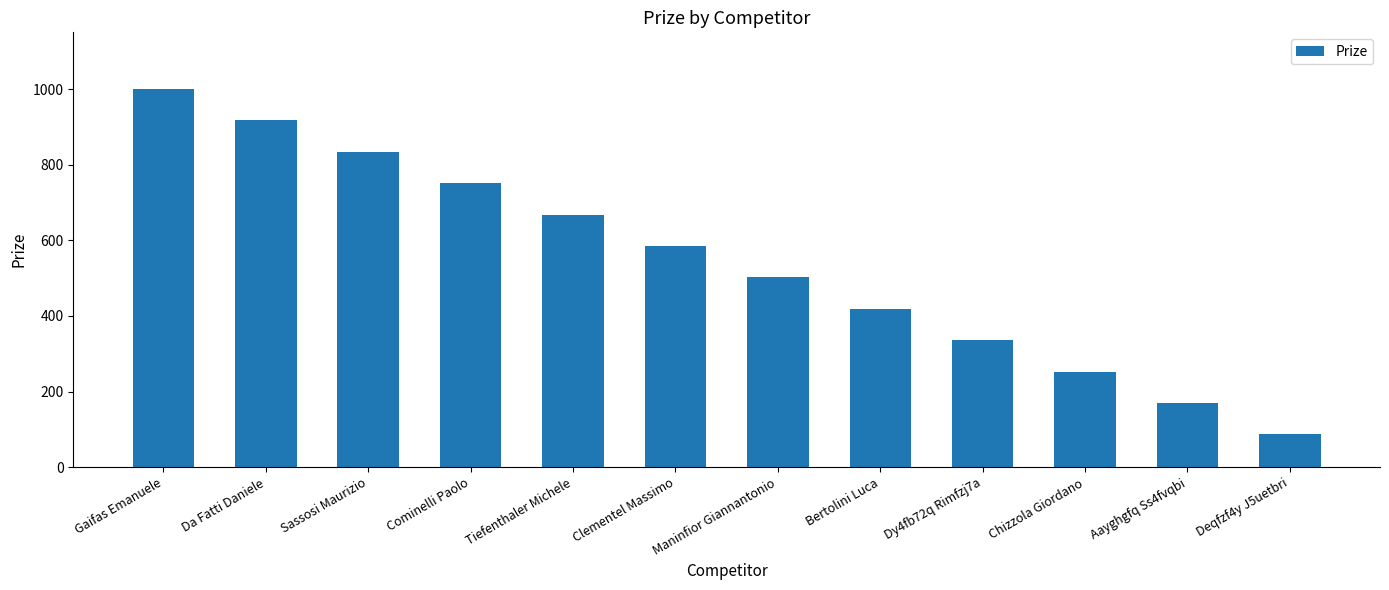

The chart shows a value of 170 at Aayghgfq Ss4fvqbi. True or false?

True